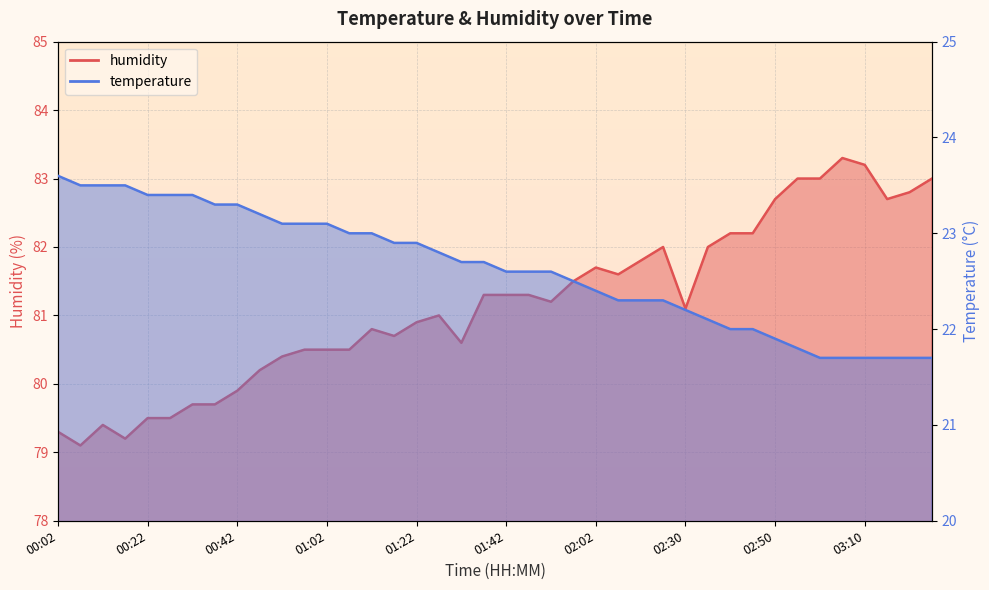

Rank the categories by humidity value from lowest to highest.

00:07, 00:17, 00:02, 00:12, 00:22, 00:27, 00:32, 00:37, 00:42, 00:47, 00:52, 00:57, 01:02, 01:07, 01:32, 01:17, 01:12, 01:22, 01:27, 02:30, 01:52, 01:37, 01:42, 01:47, 01:57, 02:08, 02:02, 02:13, 02:18, 02:35, 02:40, 02:45, 02:50, 03:15, 03:20, 02:55, 03:00, 03:25, 03:10, 03:05